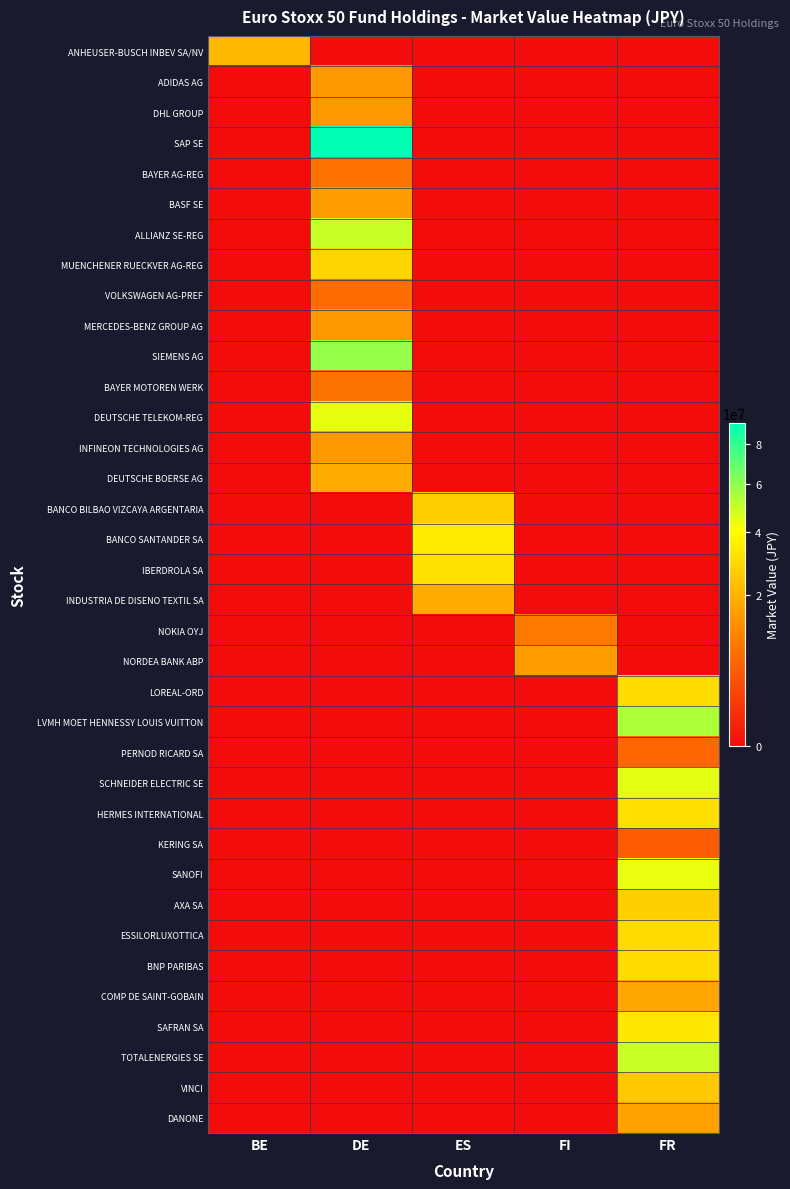

At DE, list the series in order from smallest to largest.

ANHEUSER-BUSCH INBEV SA/NV, BANCO BILBAO VIZCAYA ARGENTARIA, BANCO SANTANDER SA, IBERDROLA SA, INDUSTRIA DE DISENO TEXTIL SA, NOKIA OYJ, NORDEA BANK ABP, LOREAL-ORD, LVMH MOET HENNESSY LOUIS VUITTON, PERNOD RICARD SA, SCHNEIDER ELECTRIC SE, HERMES INTERNATIONAL, KERING SA, SANOFI, AXA SA, ESSILORLUXOTTICA, BNP PARIBAS, COMP DE SAINT-GOBAIN, SAFRAN SA, TOTALENERGIES SE, VINCI, DANONE, VOLKSWAGEN AG-PREF, BAYER AG-REG, BAYER MOTOREN WERK, DHL GROUP, ADIDAS AG, MERCEDES-BENZ GROUP AG, INFINEON TECHNOLOGIES AG, BASF SE, DEUTSCHE BOERSE AG, MUENCHENER RUECKVER AG-REG, DEUTSCHE TELEKOM-REG, ALLIANZ SE-REG, SIEMENS AG, SAP SE